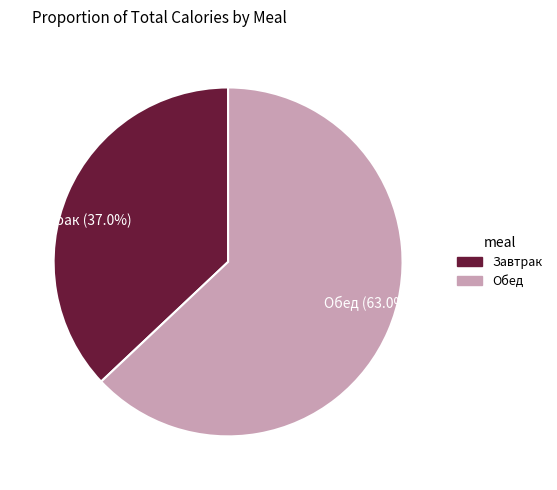

Which slice is the smallest?

Завтрак